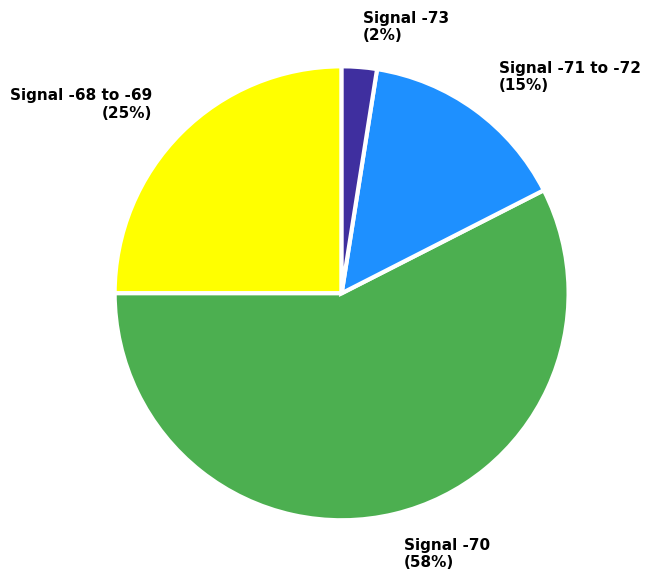

Rank the categories by value from highest to lowest.

Signal -70, Signal -68 to -69, Signal -71 to -72, Signal -73